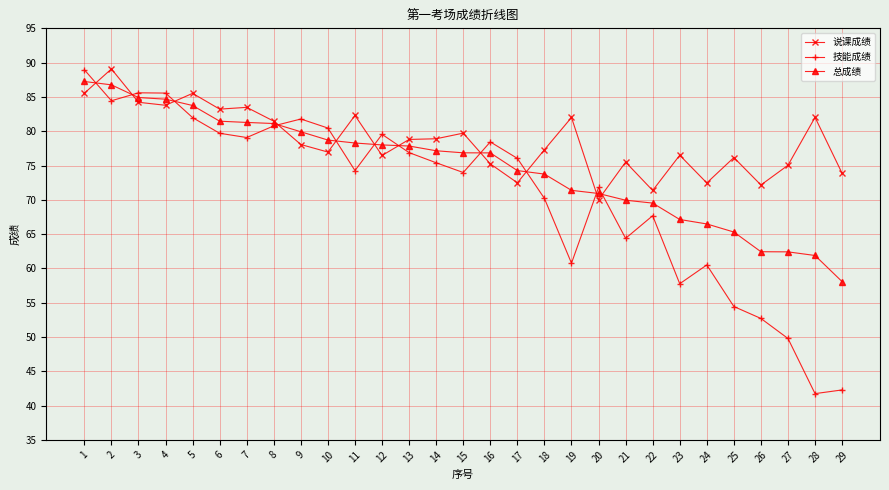

True or false: 说课成绩 has more than 0 interior local peaks.

True